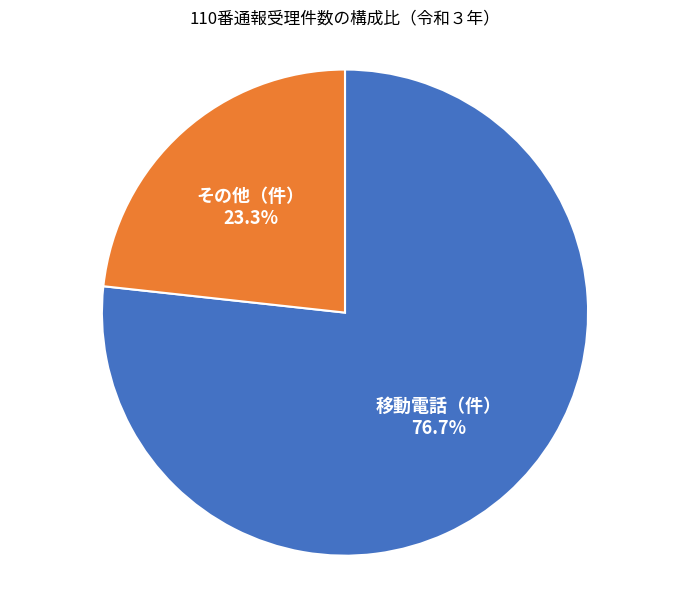

Is it true that 移動電話（件） is 68% of the pie?

False